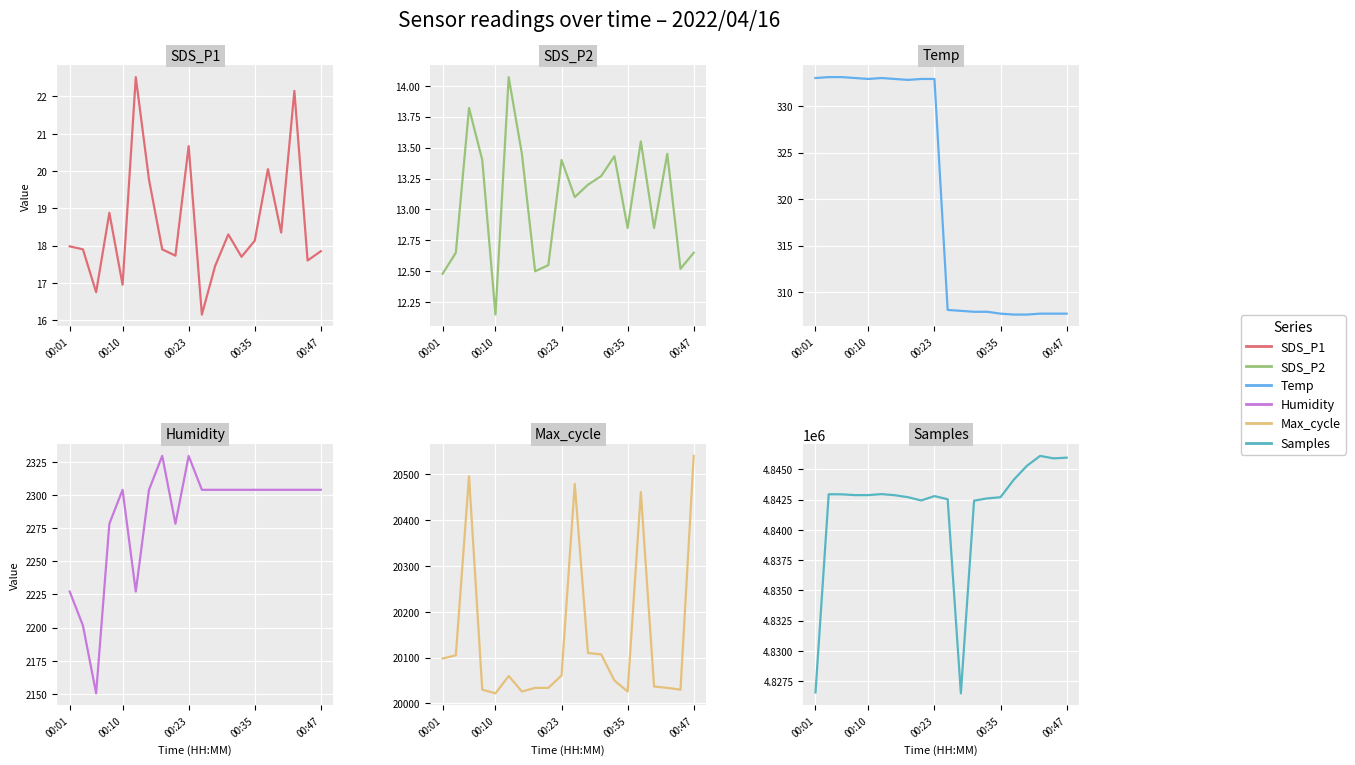

Which has a higher value, 13 or 10?

13